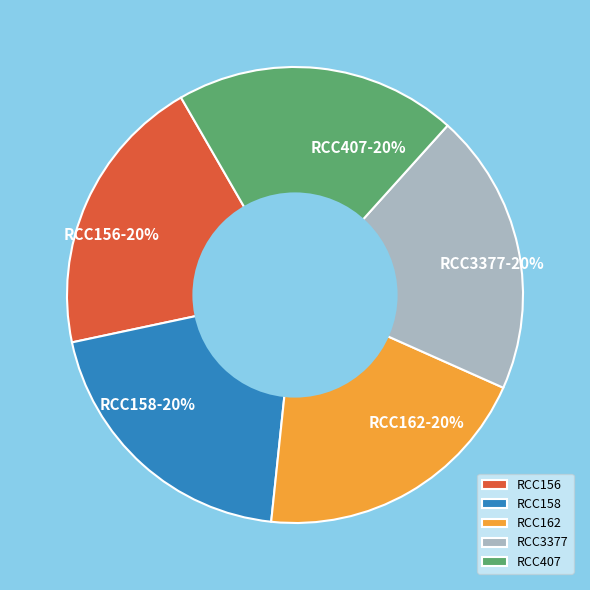

To the nearest percent, what percentage of the pie is RCC158?

20%